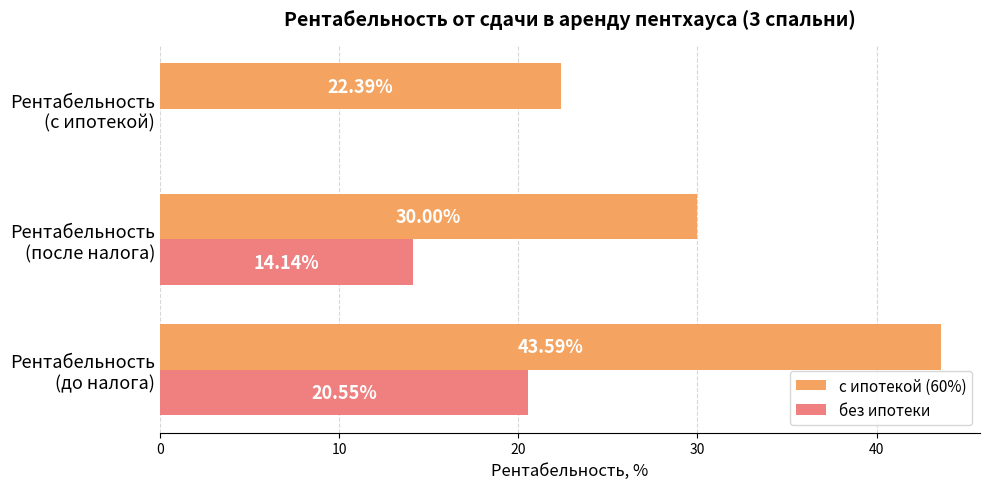

What is the sum of all с ипотекой (60%) values?

96.0